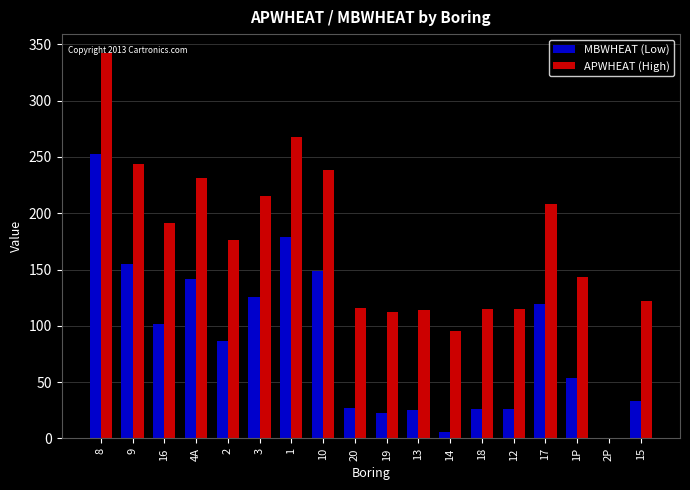

What are all the series names shown in the legend?

MBWHEAT (Low), APWHEAT (High)